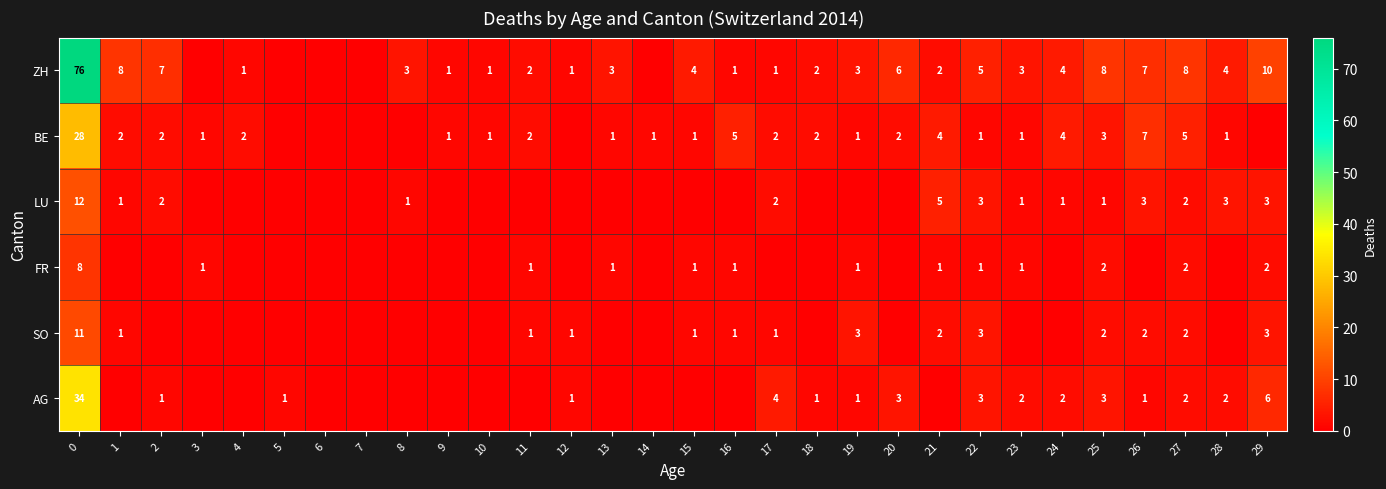

Is it true that FR equals 3 at 25?

False